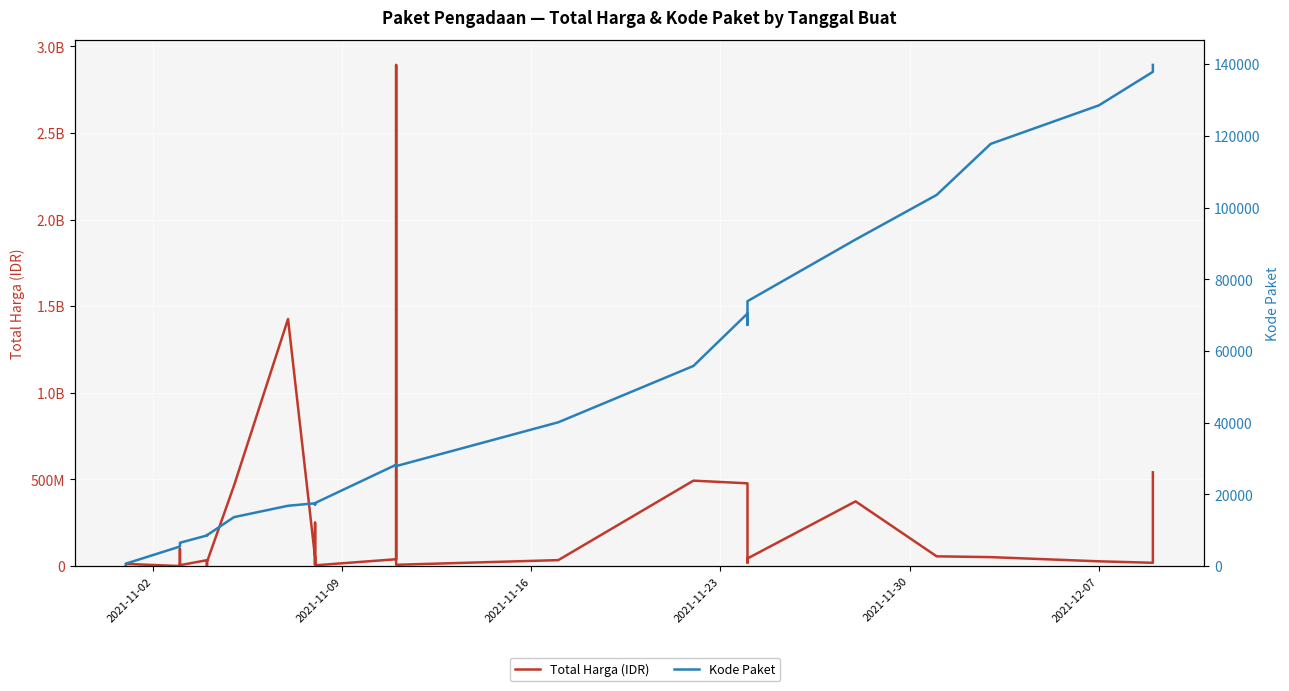

What are all the series names shown in the legend?

Total Harga (IDR), Kode Paket